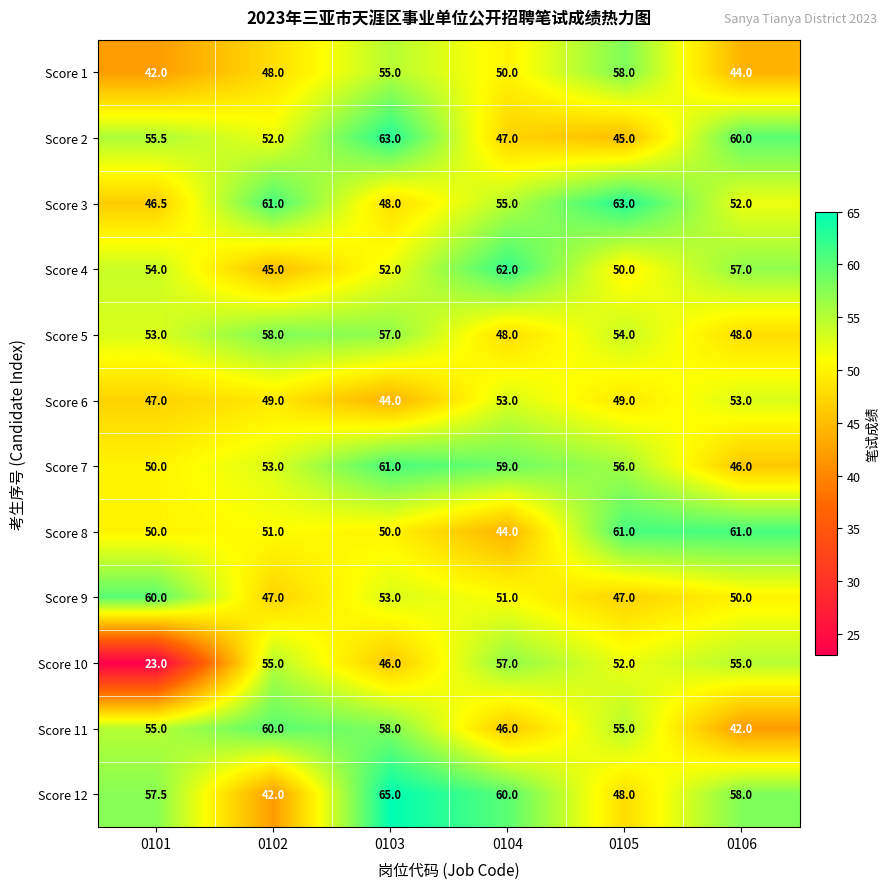

What is the maximum value shown in the chart?

65.0